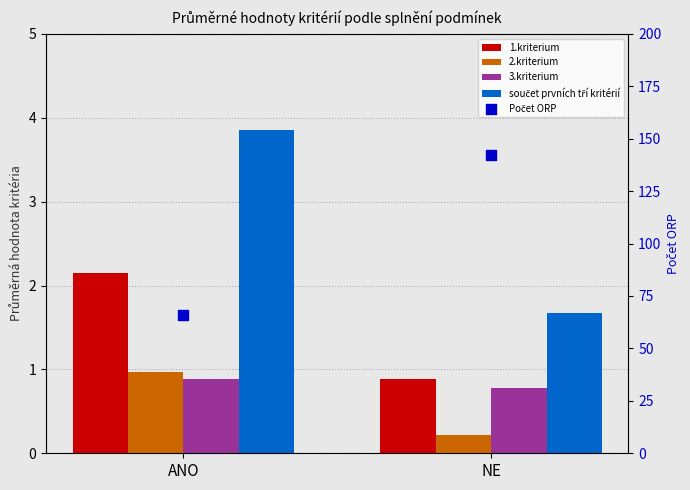

At which category is the sum across all series the highest?

NE